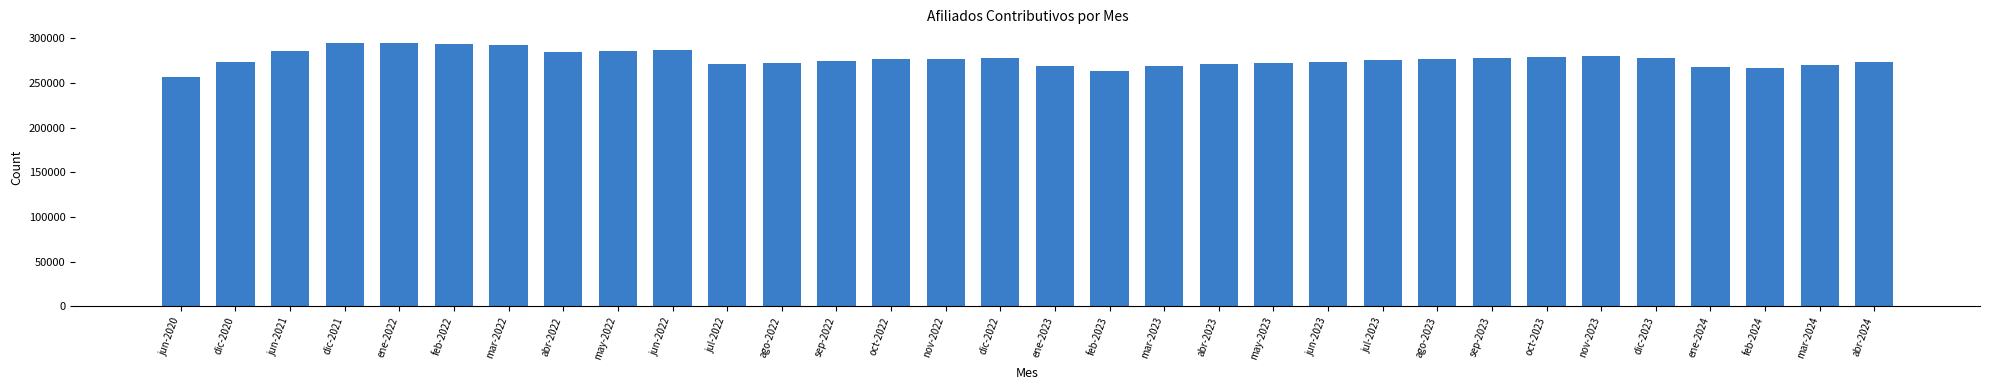

What is the smallest value displayed?

257273